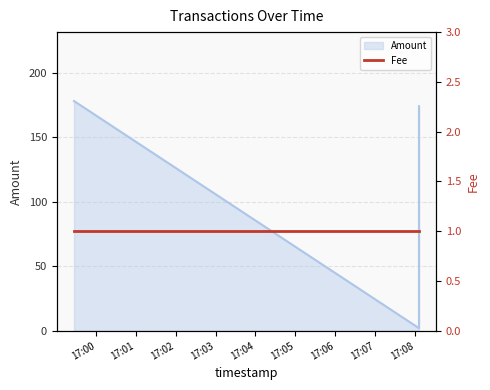

Count the number of values greater than 174.

1